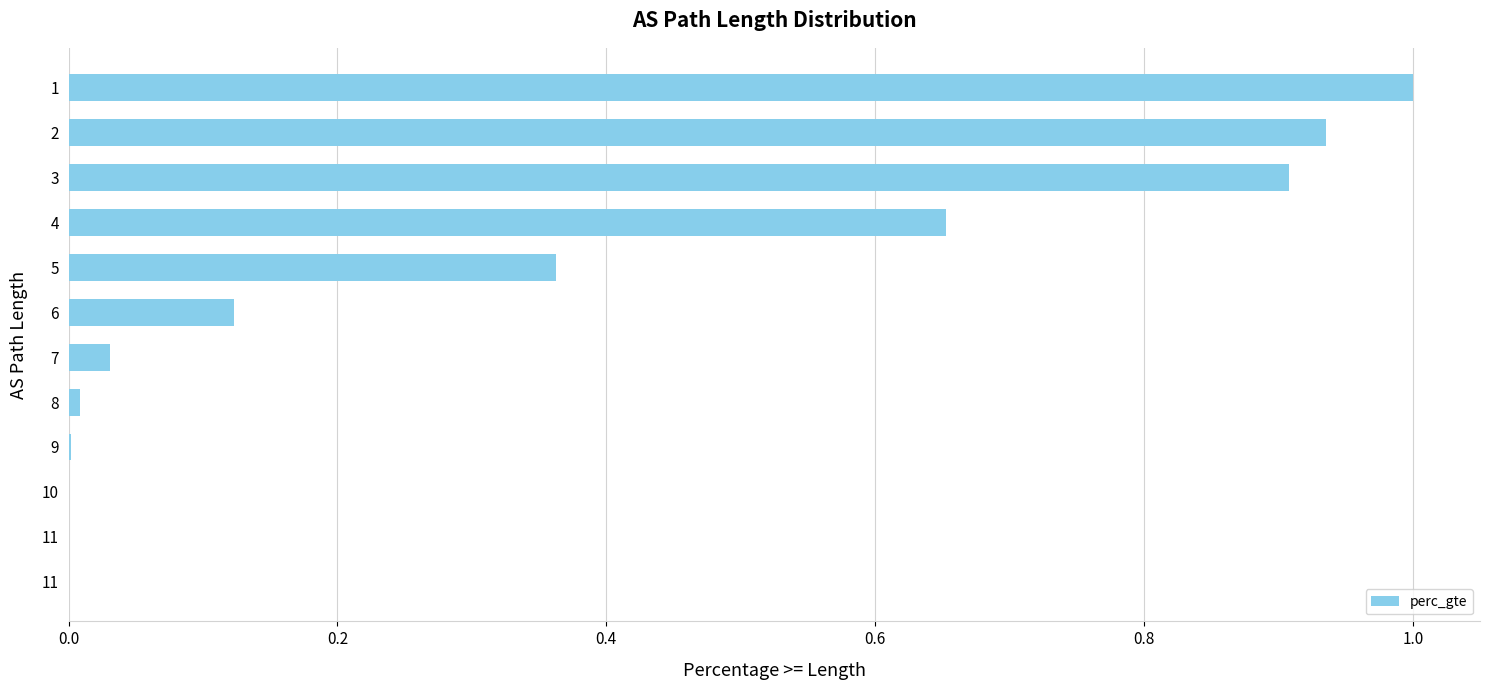

What is the sum of all values?

4.0